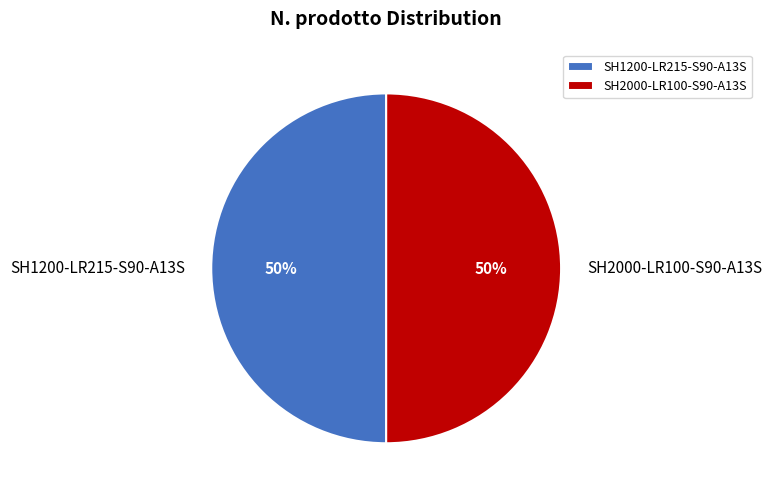

Is it true that SH2000-LR100-S90-A13S is 50% of the pie?

True